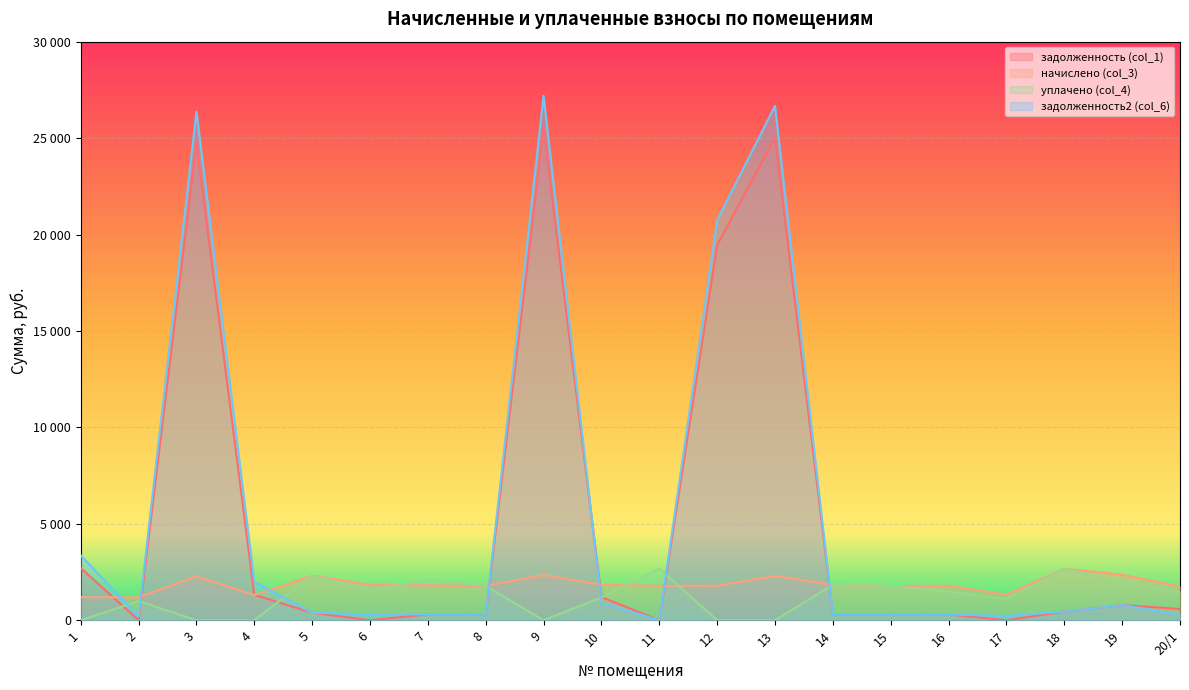

At which label is задолженность2 (col_6) closest to 13593?

12